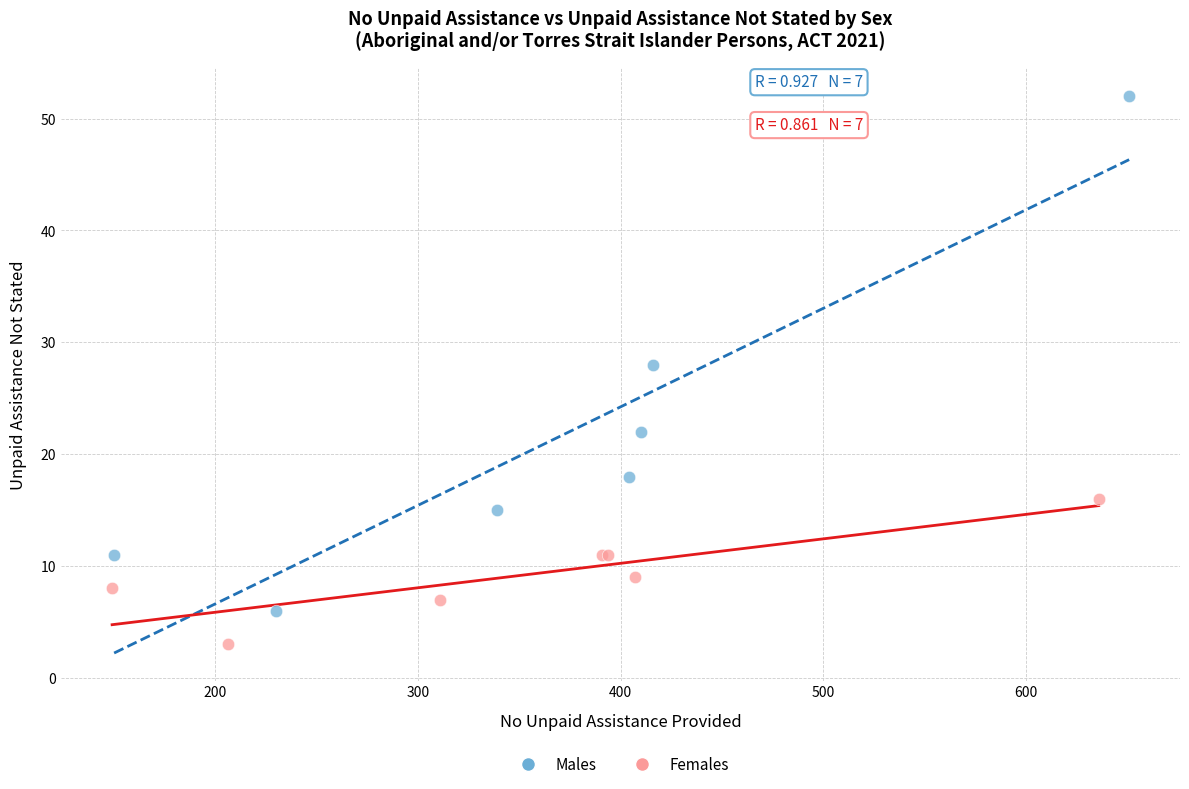

Which series reaches the maximum Y coordinate?

Males